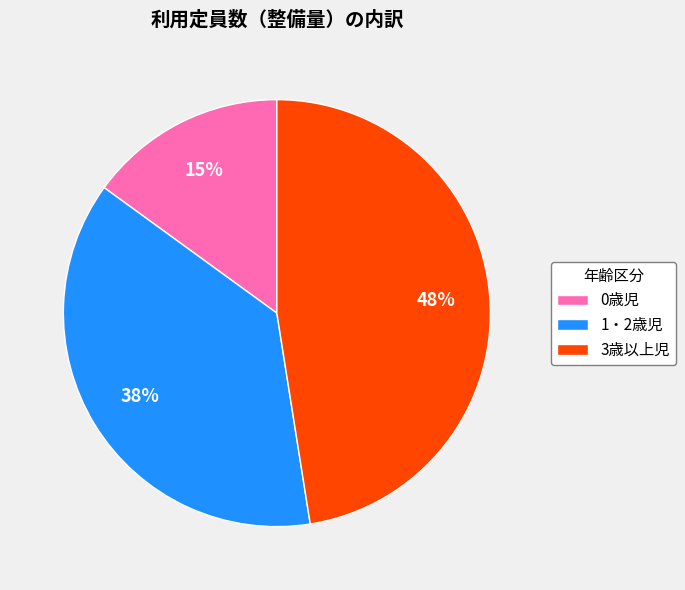

To the nearest percent, what is the combined percentage of 3歳以上児 and 1・2歳児?

85%